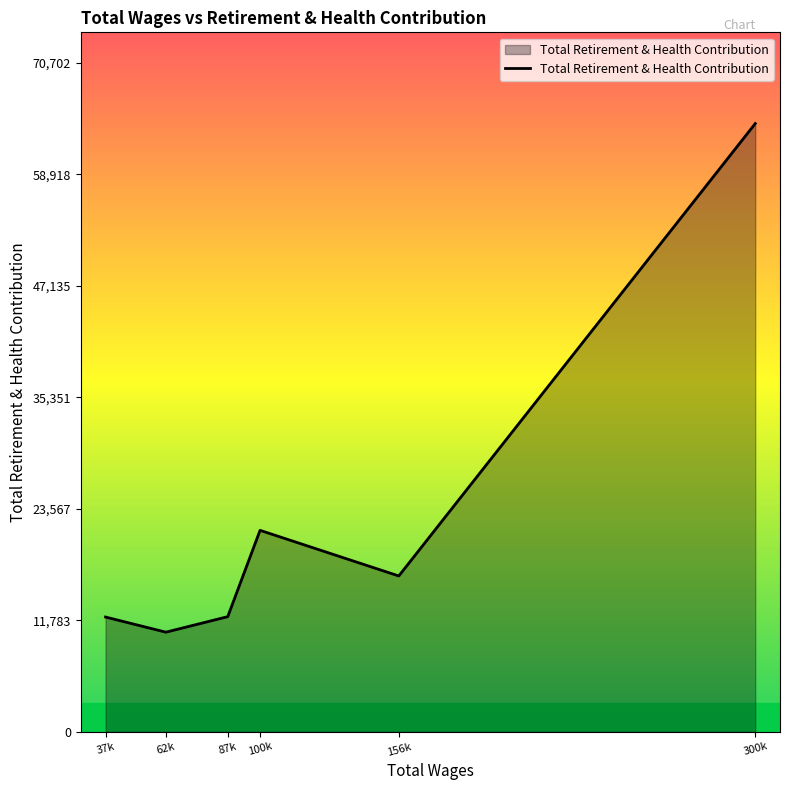

Is it true that the value at 62k is 10518?

True